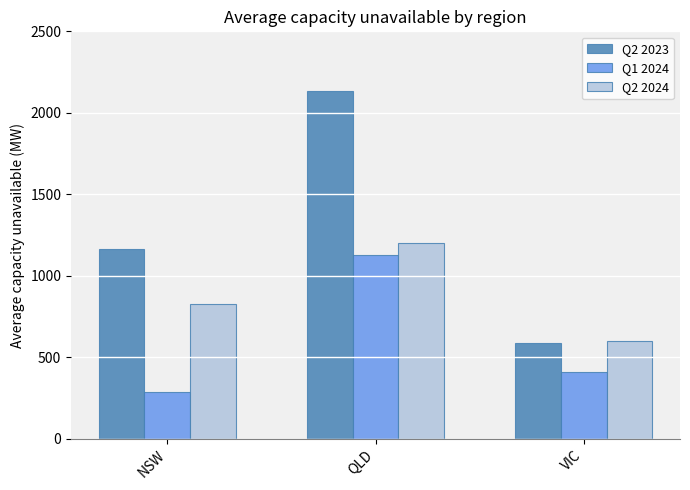

True or false: Q2 2024 has a value of 824.2 at NSW.

True